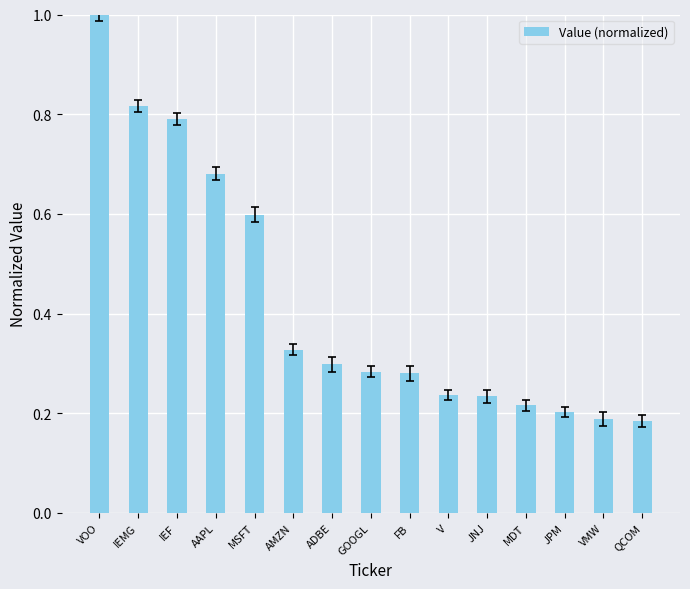

The value at JNJ is 0.1. True or false?

False